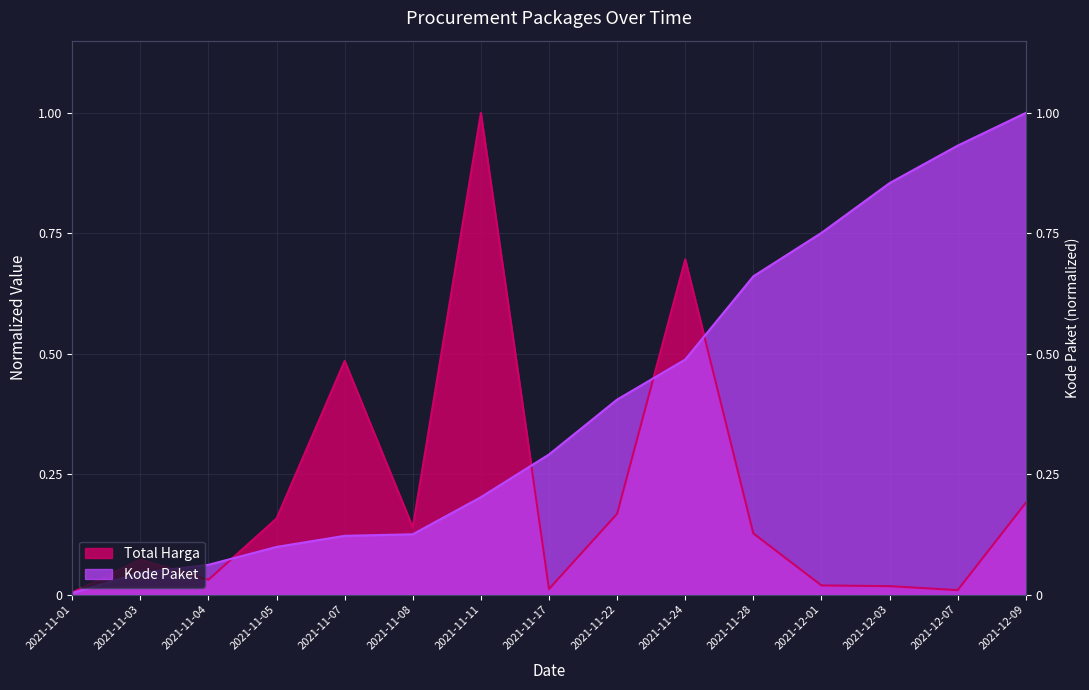

List the series in order of their overall mean, highest first.

Kode Paket, Total Harga